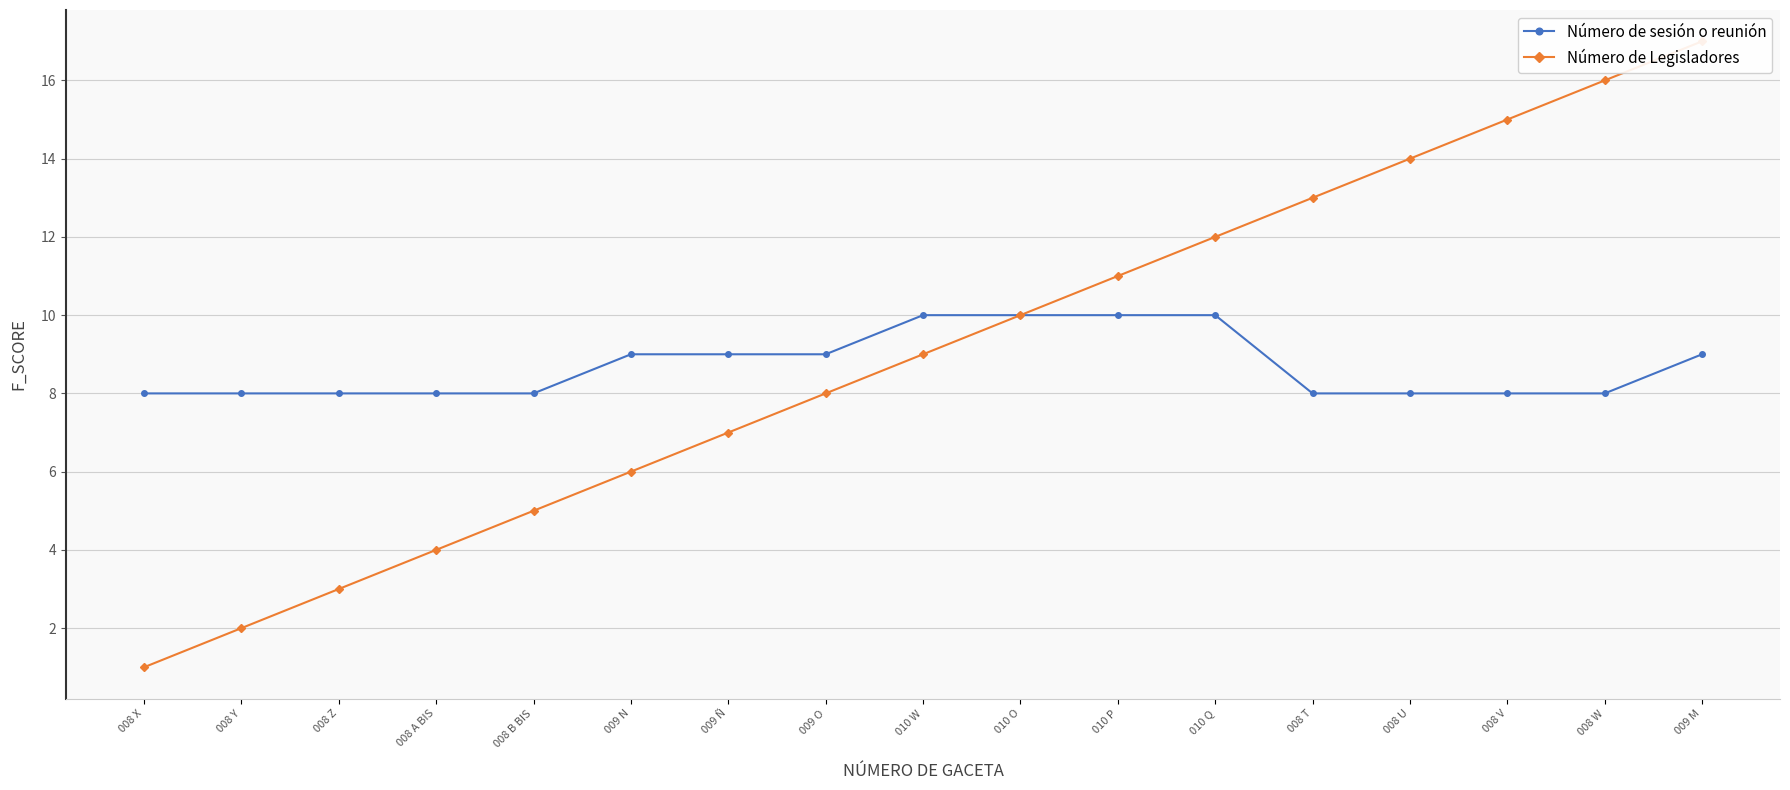

What are all the series names shown in the legend?

Número de sesión o reunión, Número de Legisladores